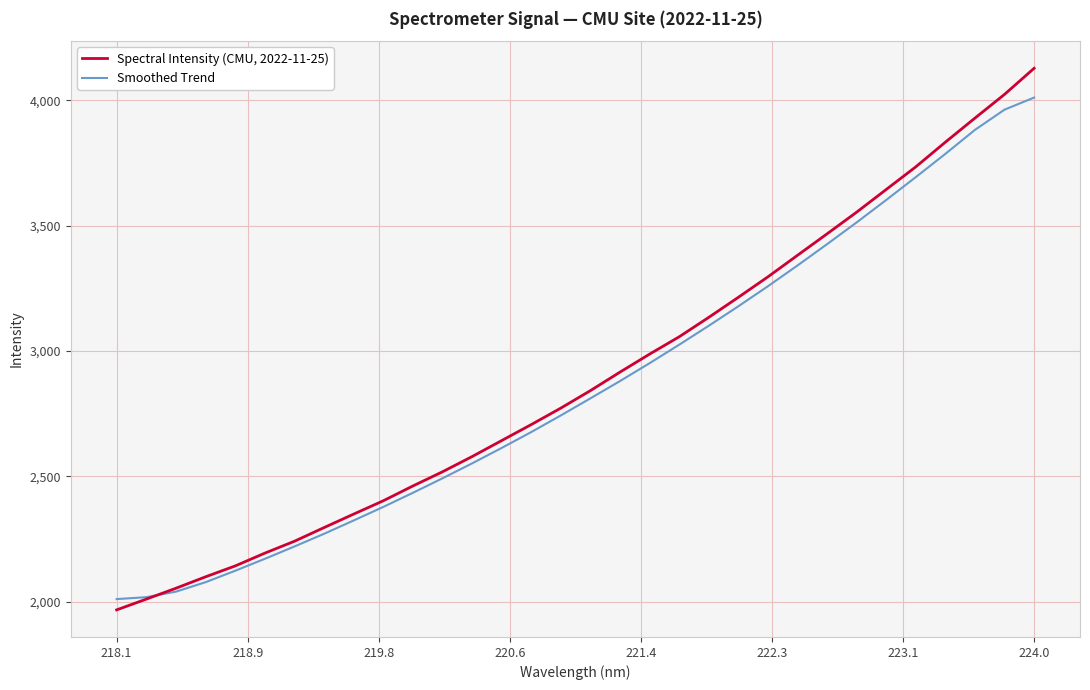

Rank the series by their maximum value, from lowest to highest.

Smoothed Trend, Spectral Intensity (CMU, 2022-11-25)